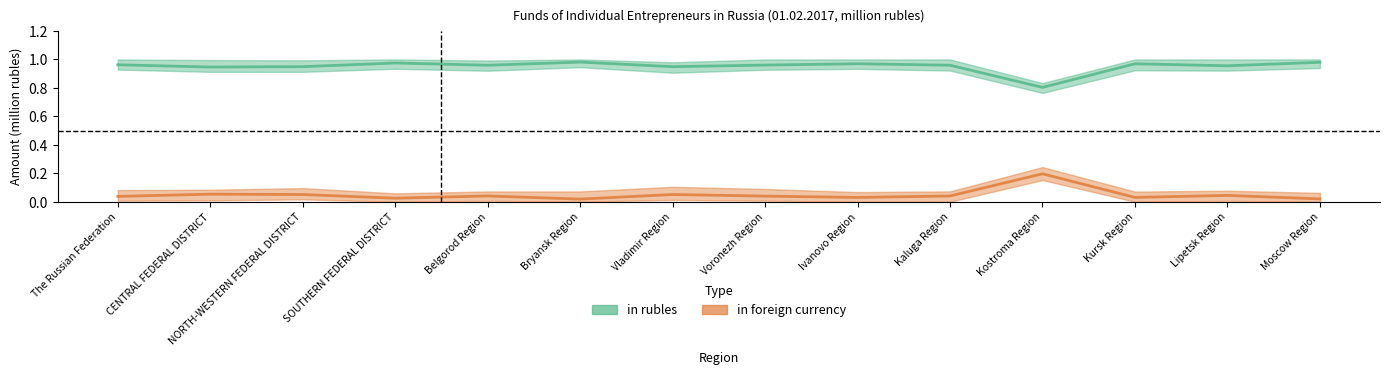

True or false: in foreign currency and in rubles intersect in this chart.

False